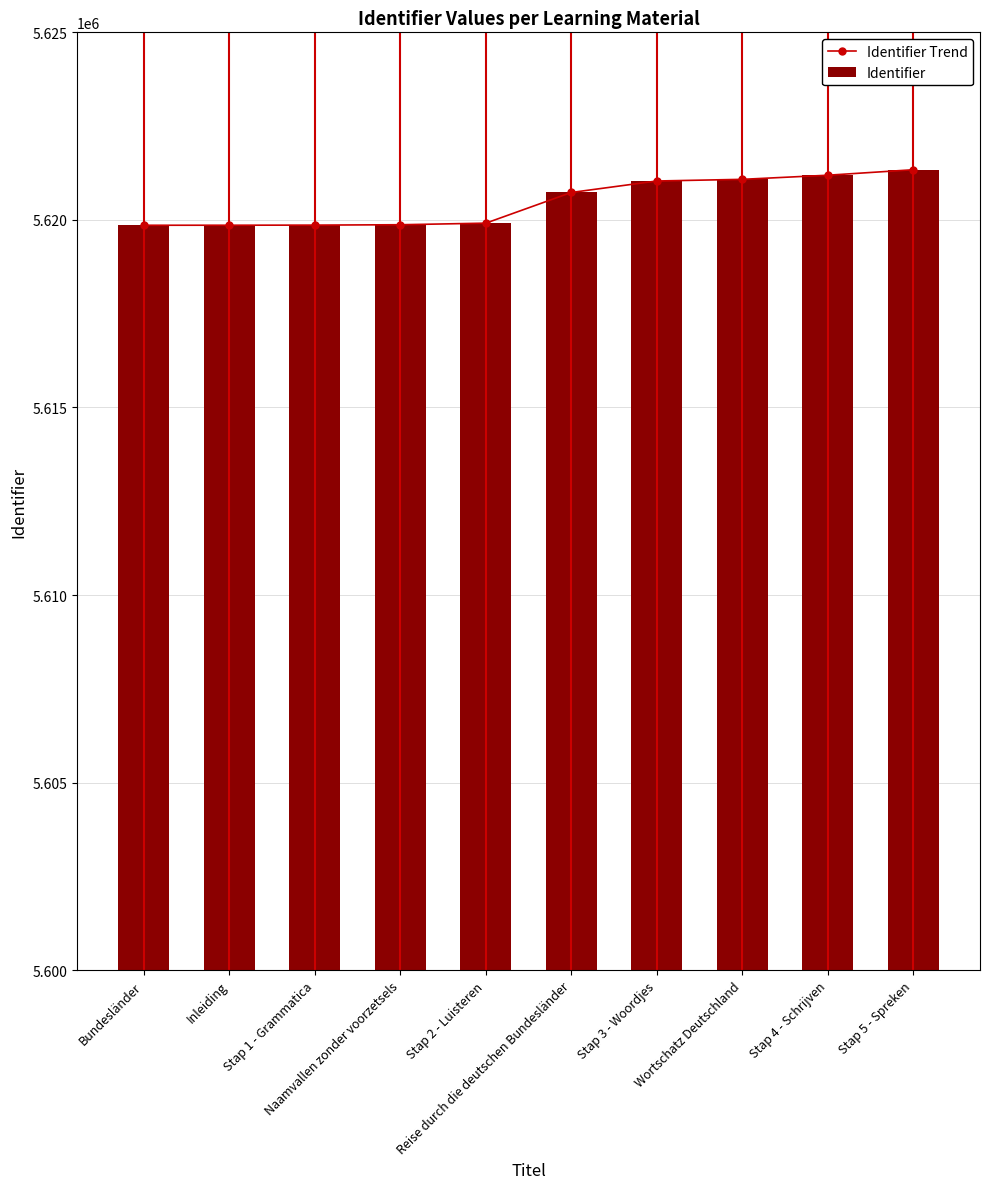

At which label does Identifier first exceed 5620731?

Stap 3 - Woordjes